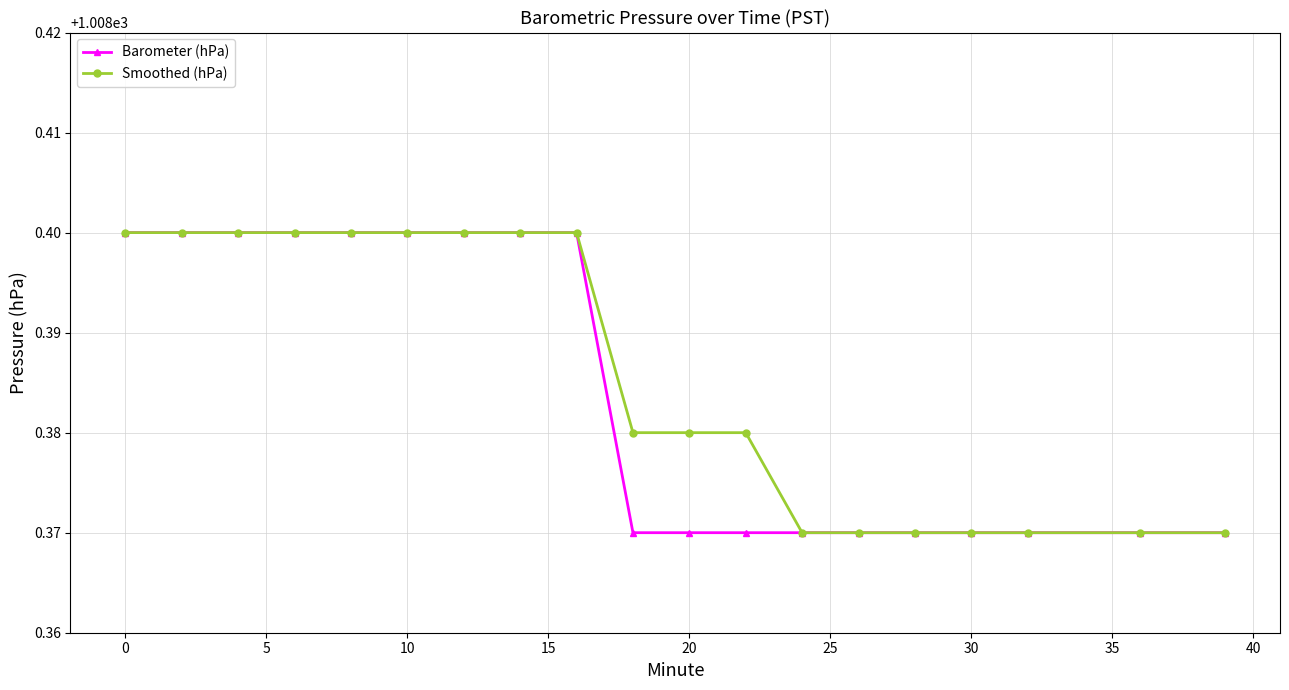

At how many categories does at least one series exceed 1008?

19